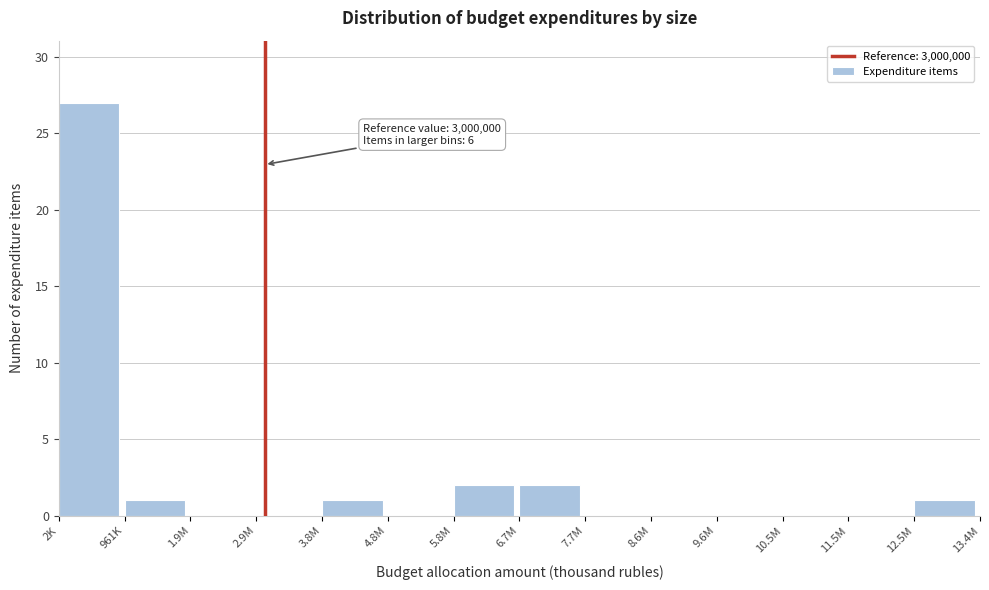

Reading left to right, what are all the values shown in this chart?

2K=27	961K=1	1.9M=0	2.9M=0	3.8M=1	4.8M=0	5.8M=2	6.7M=2	7.7M=0	8.6M=0	9.6M=0	10.5M=0	11.5M=0	12.5M=1